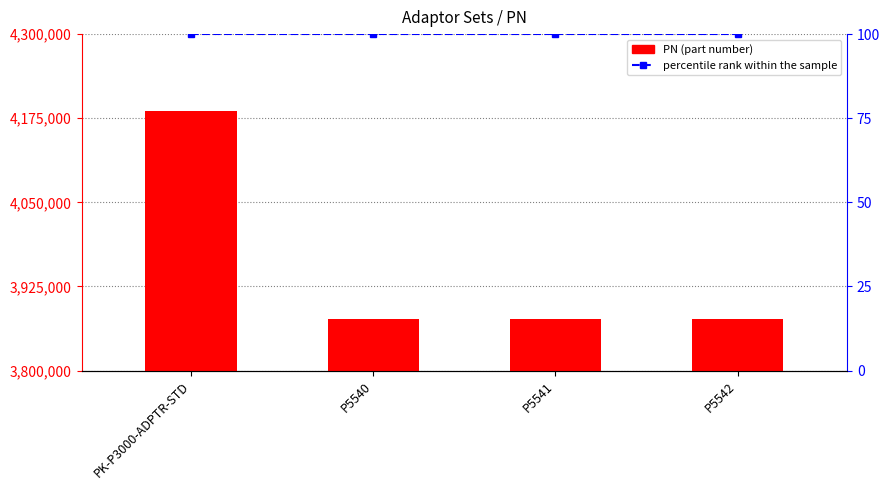

Reading left to right, extract all data points from this chart.

PN: 4185780	3875928	3875937	3875943
percentile rank within the sample: 100	100	100	100